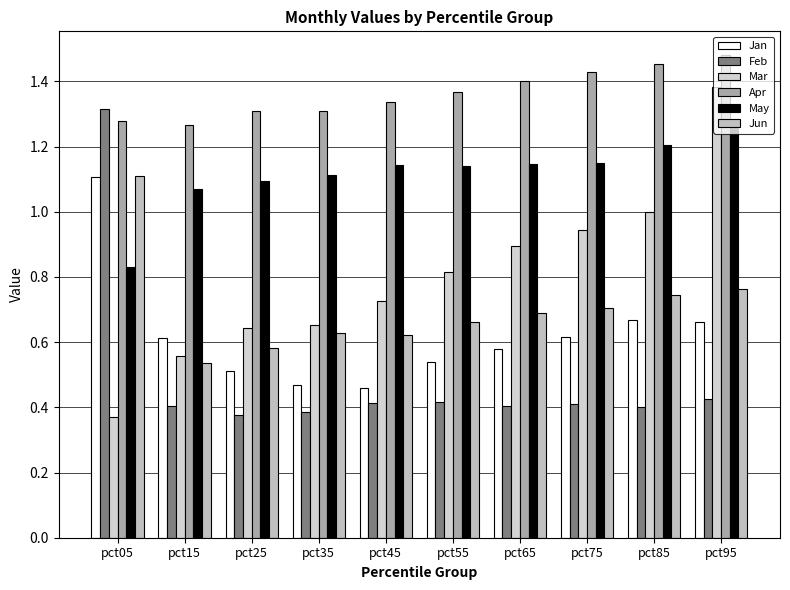

At which label is Apr closest to 1?

pct15